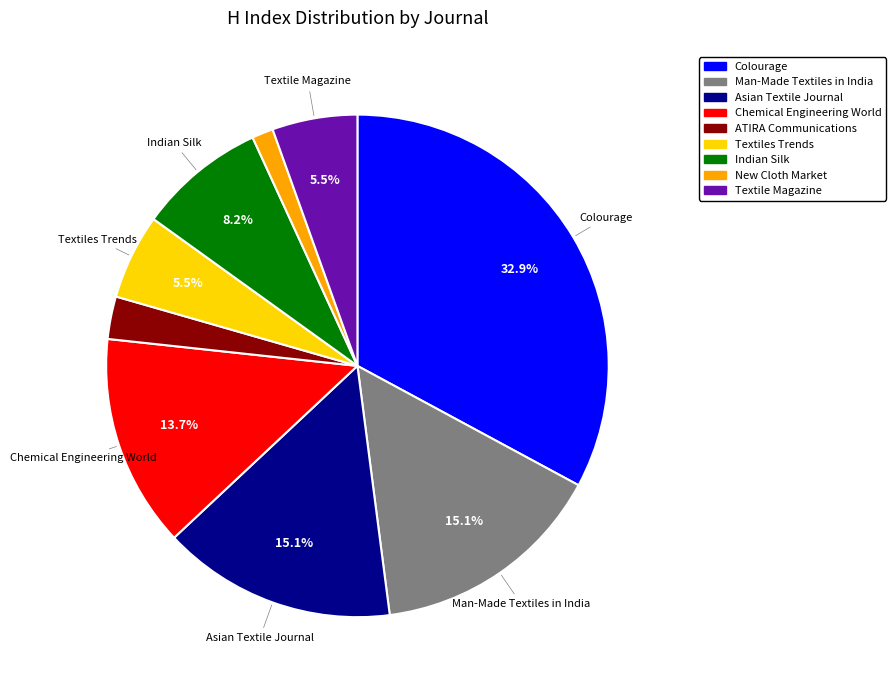

Which has a higher value, Man-Made Textiles in India or Colourage?

Colourage